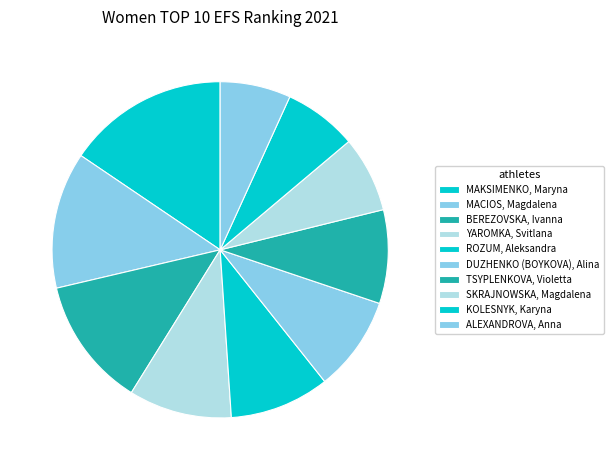

What is the change in value from YAROMKA, Svitlana to DUZHENKO (BOYKOVA), Alina?

-2.3